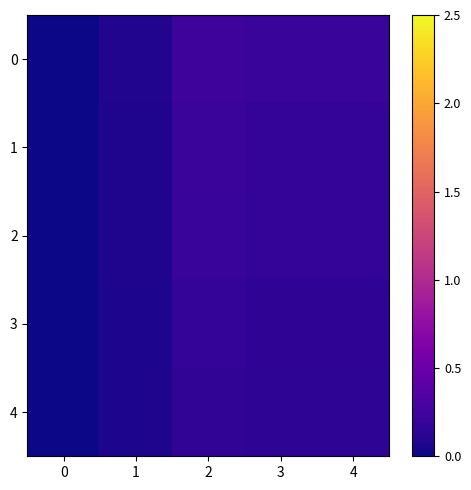

Rank the series by their average value, from lowest to highest.

4, 3, 2, 1, 0